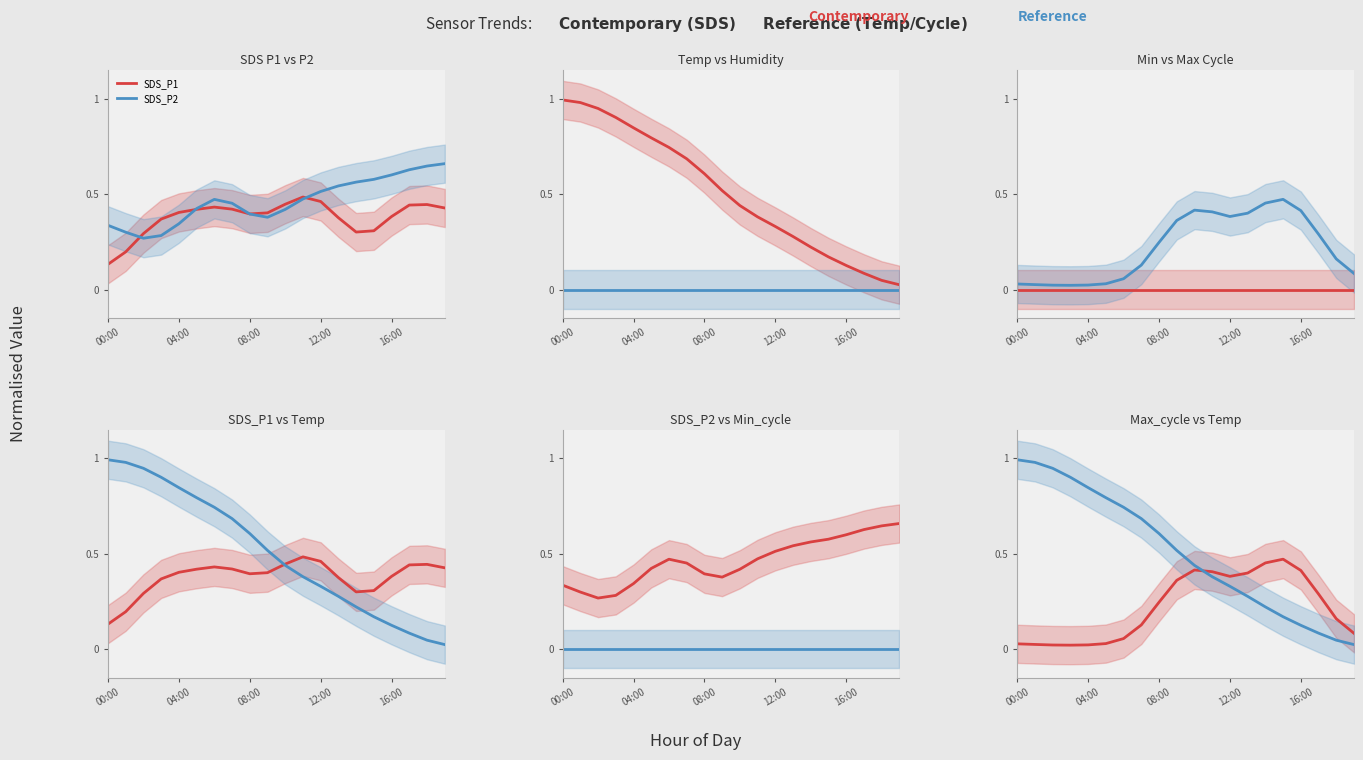

Reading left to right, extract all data points from this chart.

SDS_P1: 0.1	0.2	0.3	0.4	0.4	0.4	0.4	0.4	0.4	0.4	0.4	0.5	0.5	0.4	0.3	0.3	0.4	0.4	0.4	0.4
SDS_P2: 0.3	0.3	0.3	0.3	0.3	0.4	0.5	0.5	0.4	0.4	0.4	0.5	0.5	0.5	0.6	0.6	0.6	0.6	0.6	0.7
Temp: 1.0	1.0	0.9	0.9	0.8	0.8	0.7	0.7	0.6	0.5	0.4	0.4	0.3	0.3	0.2	0.2	0.1	0.1	0.0	0.0
Humidity: 0.0	0.0	0.0	0.0	0.0	0.0	0.0	0.0	0.0	0.0	0.0	0.0	0.0	0.0	0.0	0.0	0.0	0.0	0.0	0.0
Min_cycle: 0.0	0.0	0.0	0.0	0.0	0.0	0.0	0.0	0.0	0.0	0.0	0.0	0.0	0.0	0.0	0.0	0.0	0.0	0.0	0.0
Max_cycle: 0.0	0.0	0.0	0.0	0.0	0.0	0.1	0.1	0.2	0.4	0.4	0.4	0.4	0.4	0.5	0.5	0.4	0.3	0.2	0.1